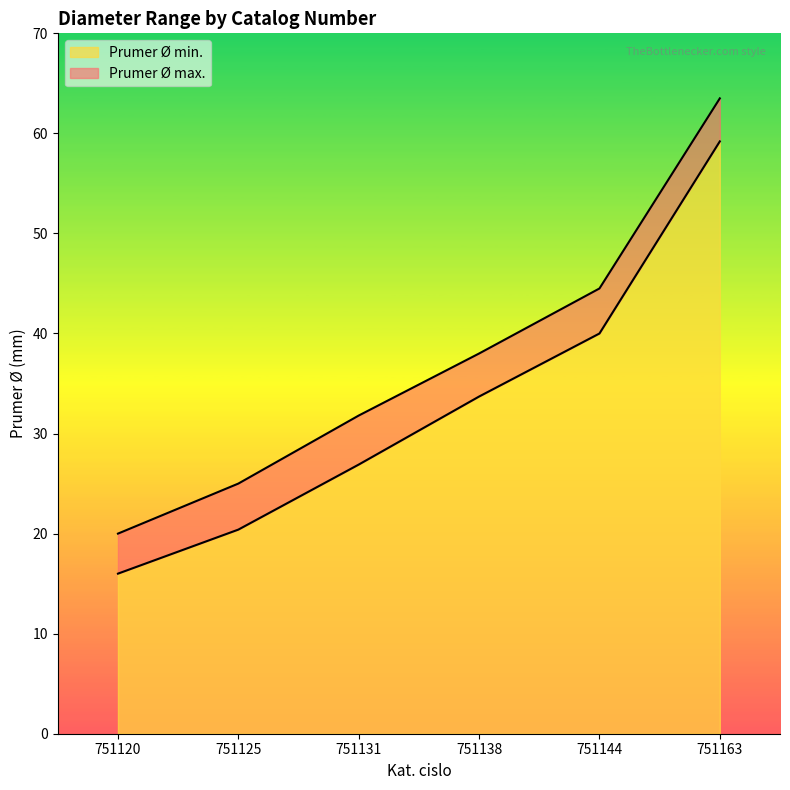

At how many categories does at least one series exceed 42?

2